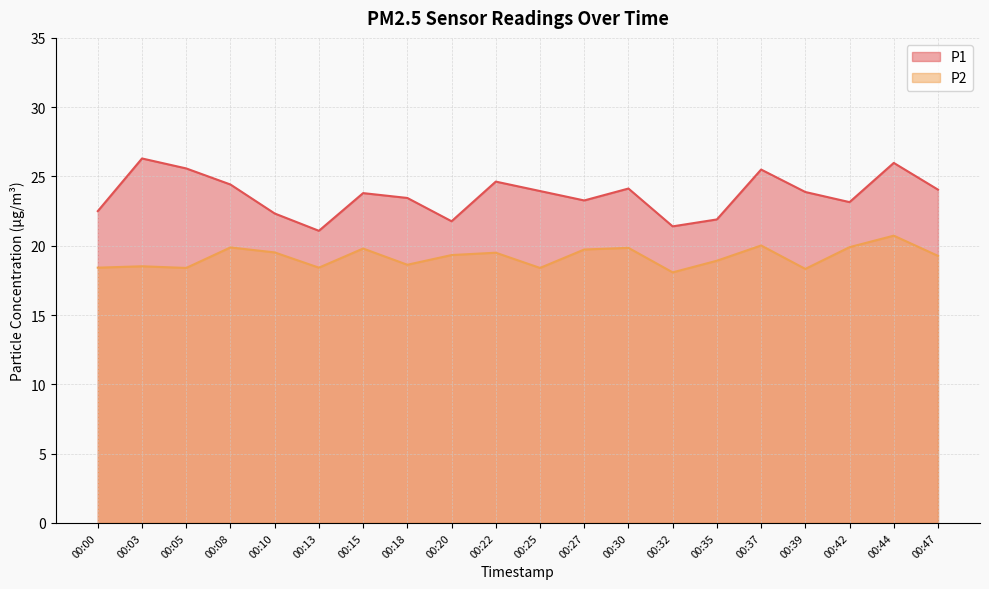

Is it true that P1 equals 30.7 at 00:18?

False